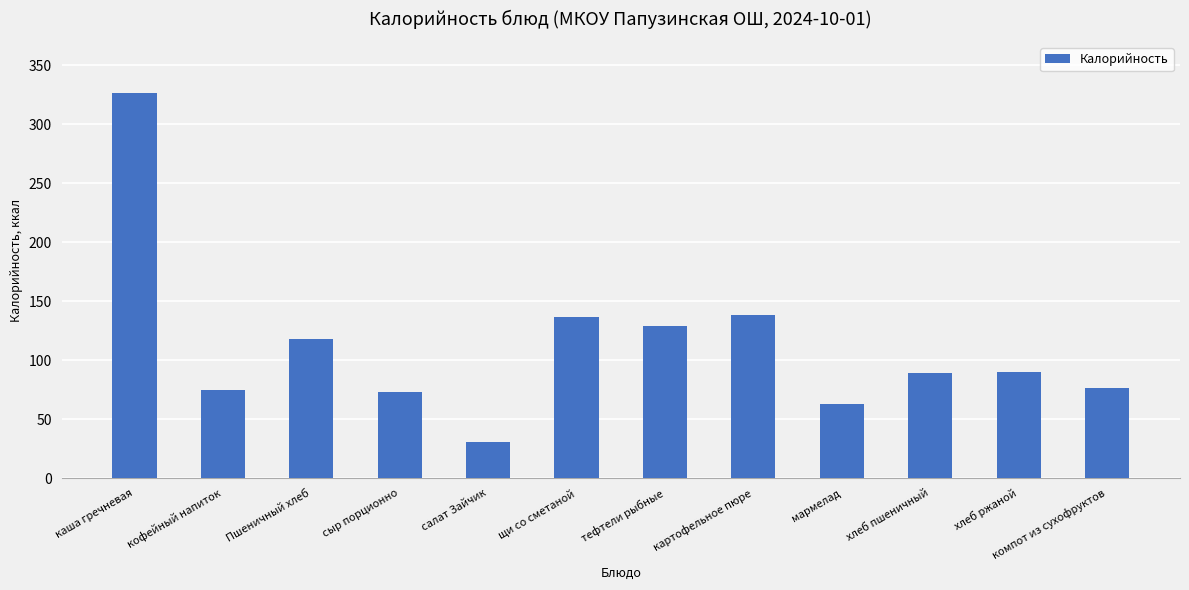

At which category does the chart reach its peak across all series?

каша гречневая